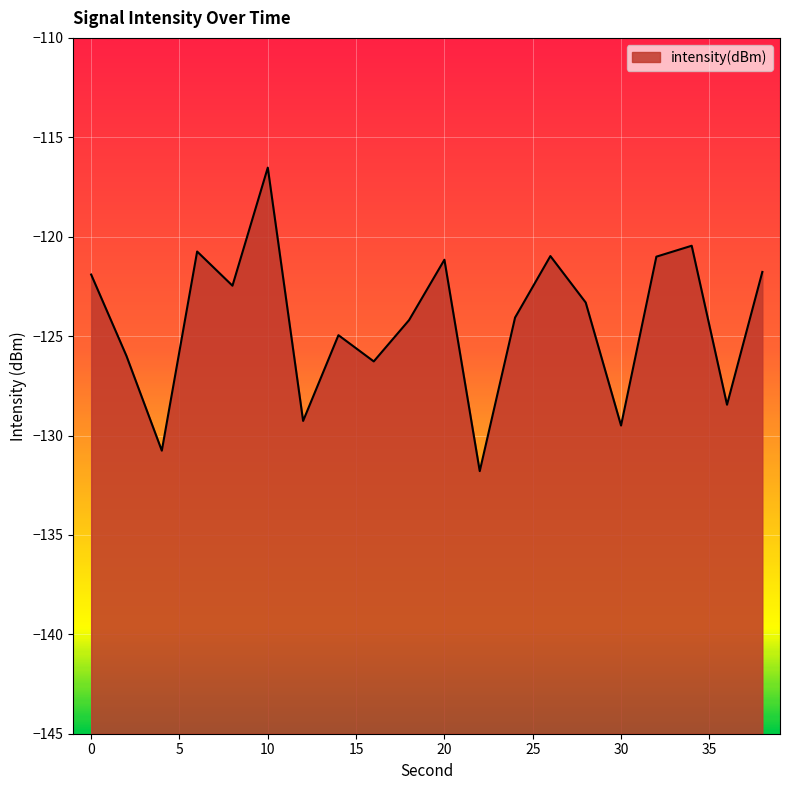

What is the difference between the maximum and second lowest values?

14.2